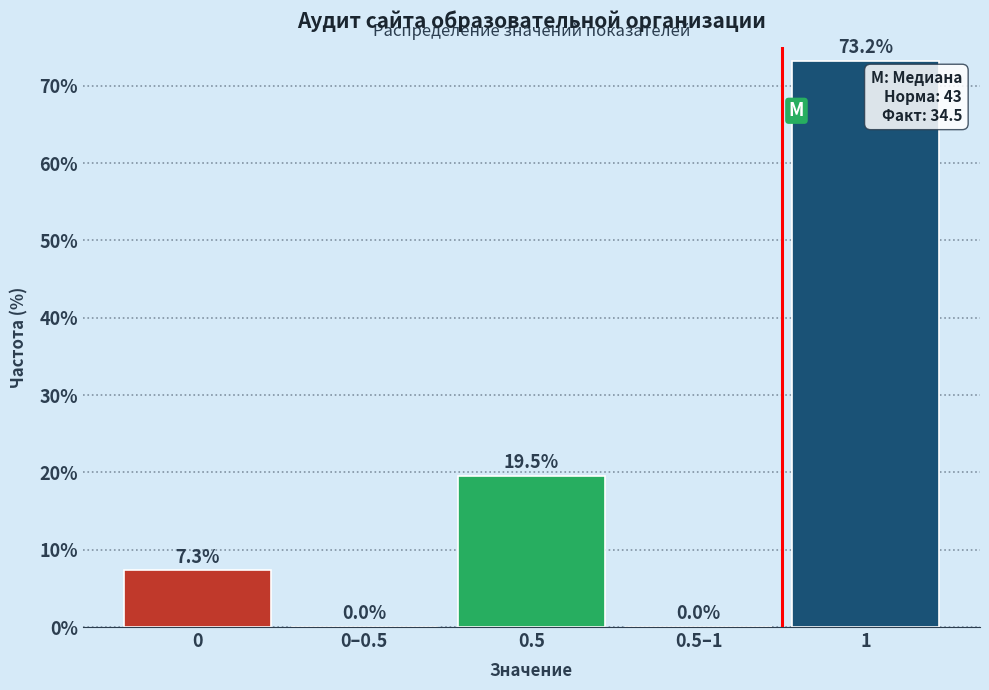

Reading left to right, what are all the values shown in this chart?

0=7.3	0–0.5=0.0	0.5=19.5	0.5–1=0.0	1=73.2